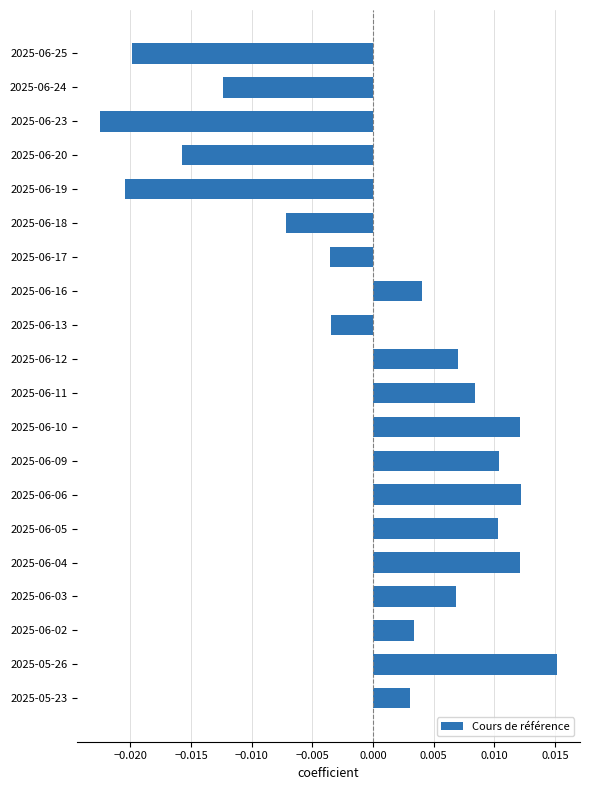

Which has a higher value, 2025-06-16 or 2025-06-18?

2025-06-16